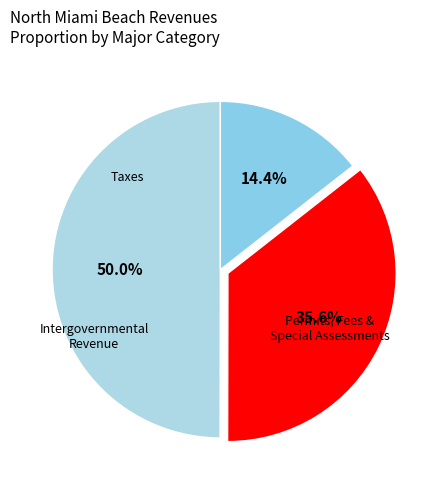

Does any single category account for the majority?

No